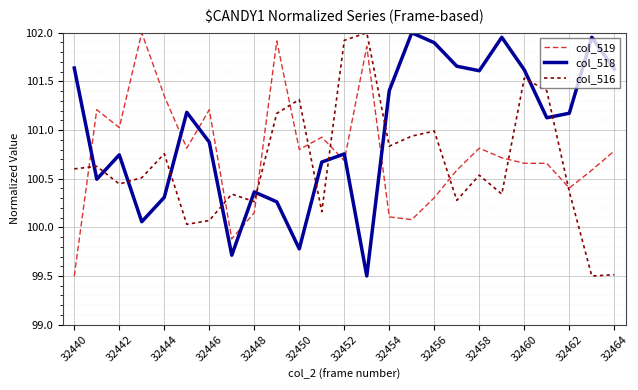

Which series has the largest total across all categories?

col_518